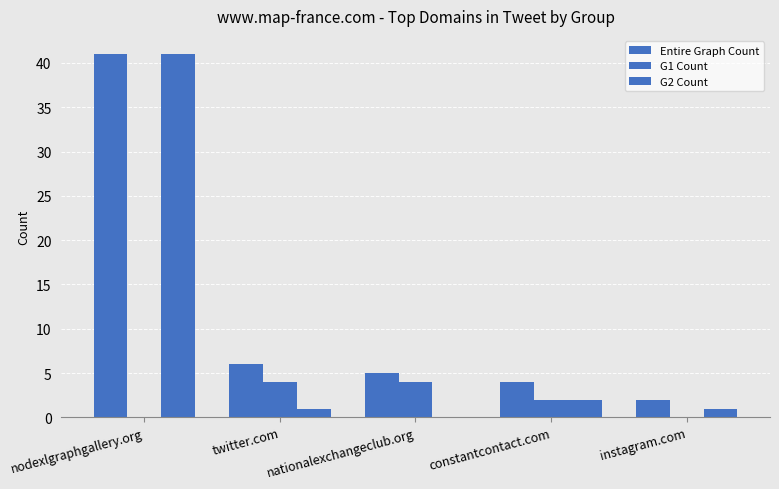

Count the number of categories in the chart.

5